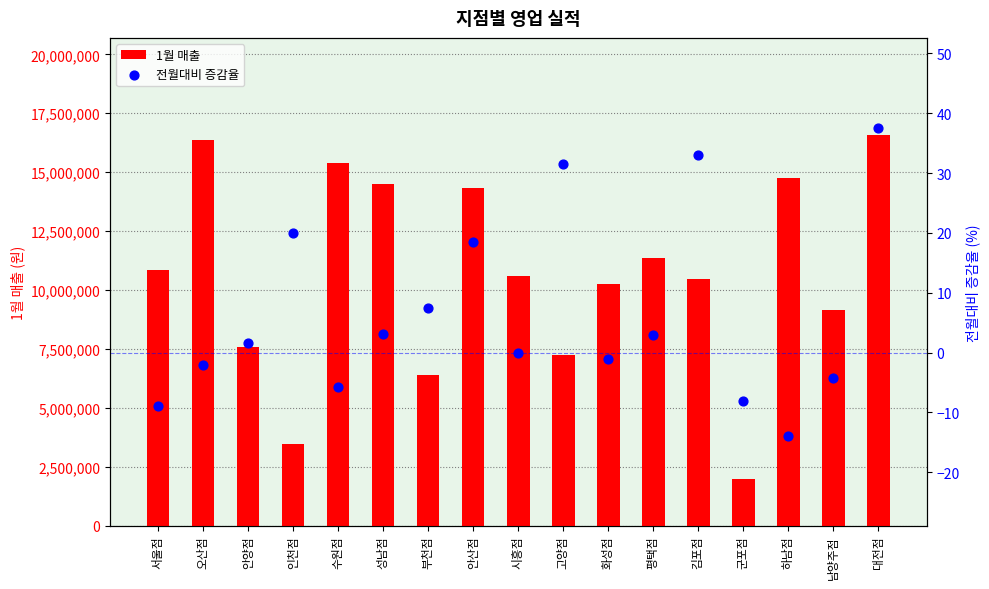

Which series has the largest Y range (max minus min)?

1월 매출